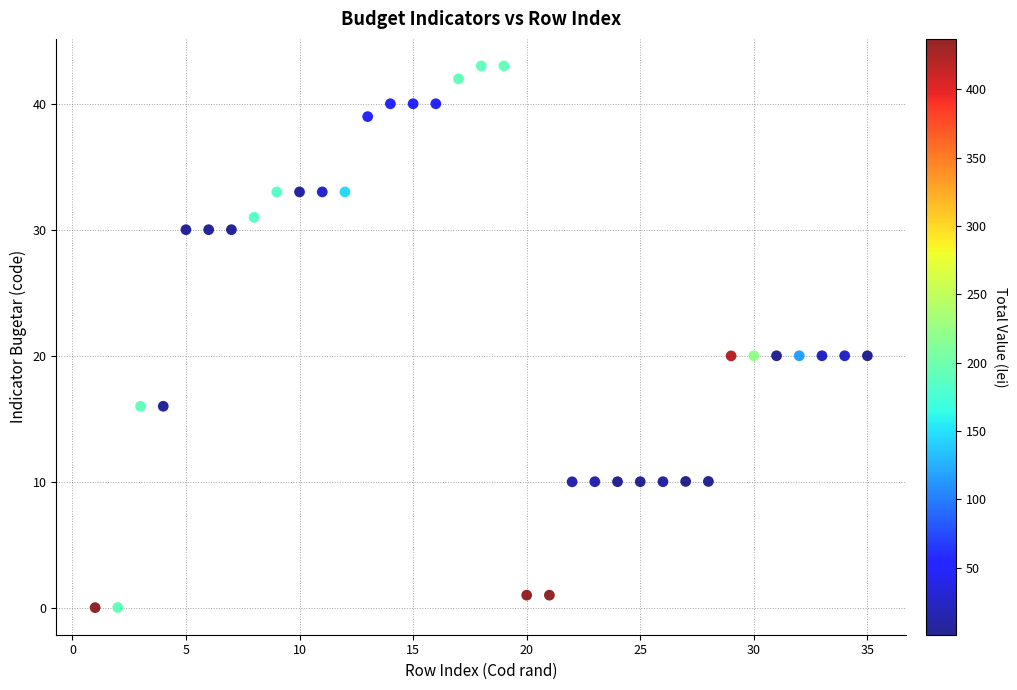

What is the range of Y values (max minus min)?

43.0